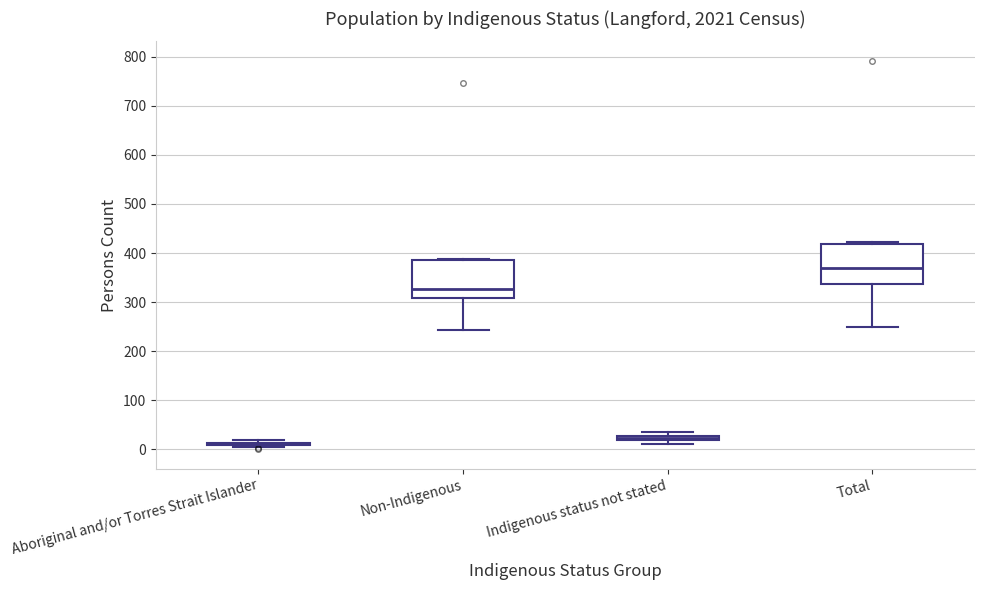

Where does the lower whisker of the box for Non-Indigenous end on the y-axis? The values are not printed on the chart, so give them approximately, as read against the axis.

240